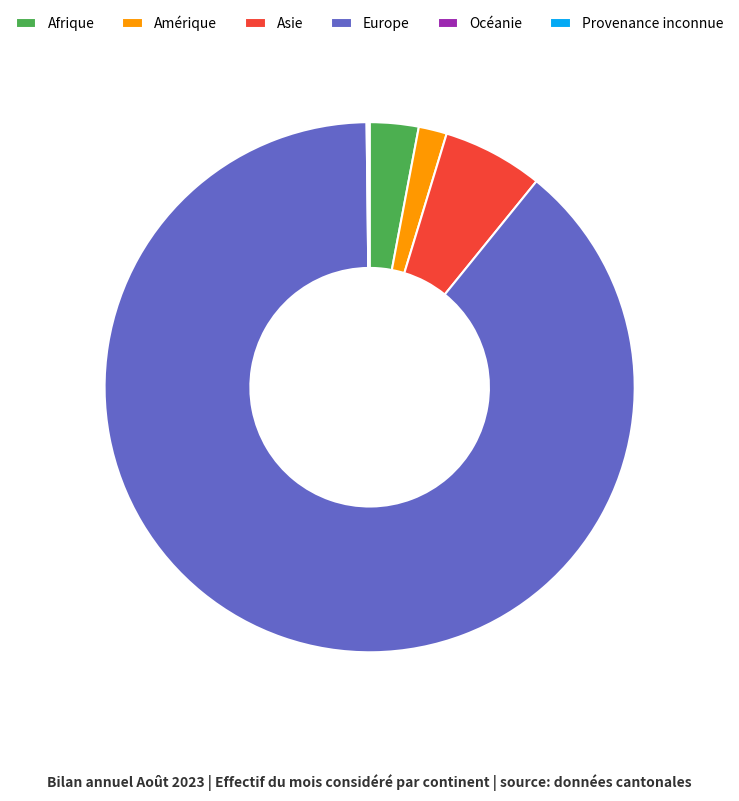

What is the largest slice in the pie chart?

Europe